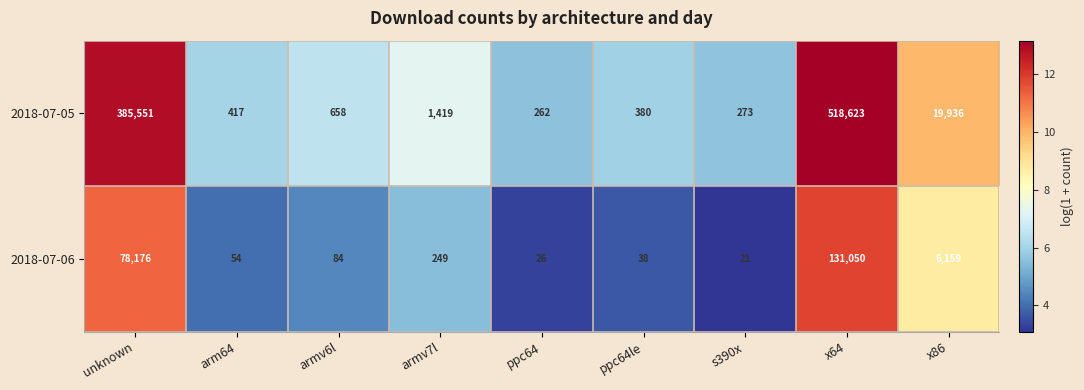

What is the difference between the second highest and second lowest values in the 2018-07-05 series?

385278